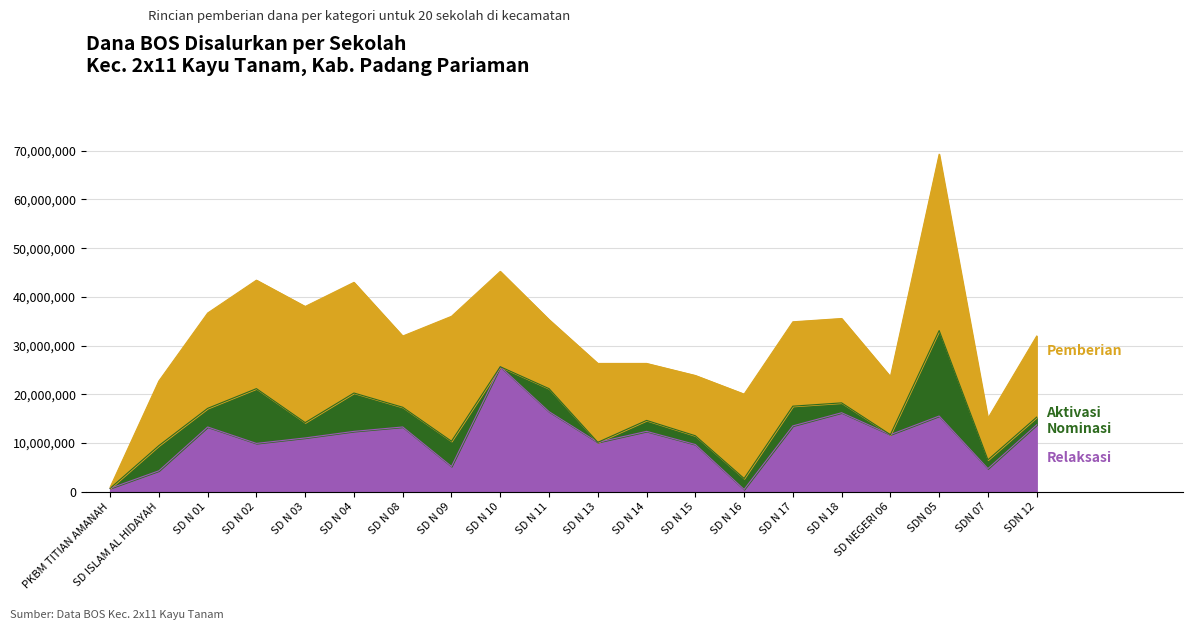

What is the difference between the highest and lowest values at SD N 02?

12375000